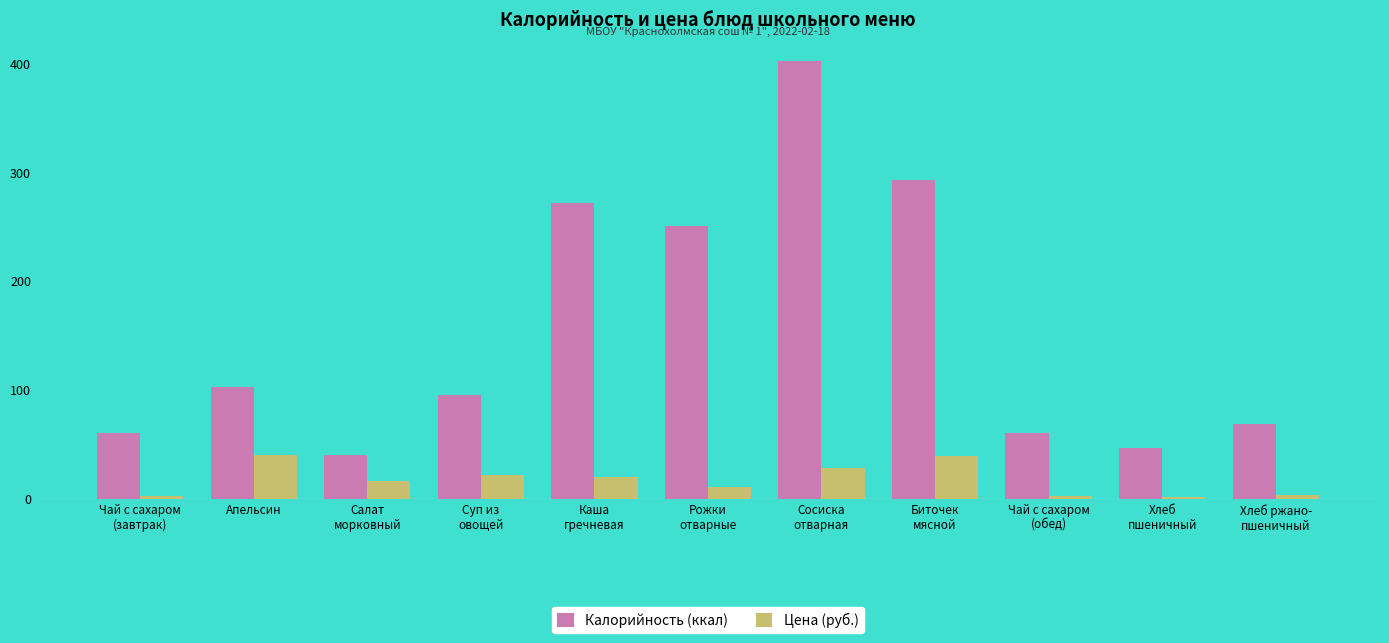

What is the greatest value displayed?

402.0